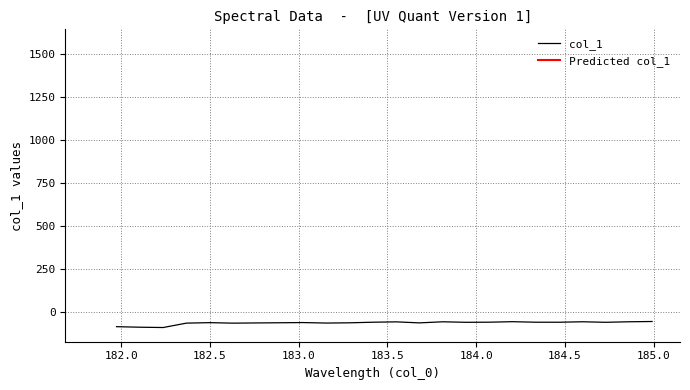

True or false: there are more than 2 points higher than both neighbors.

True